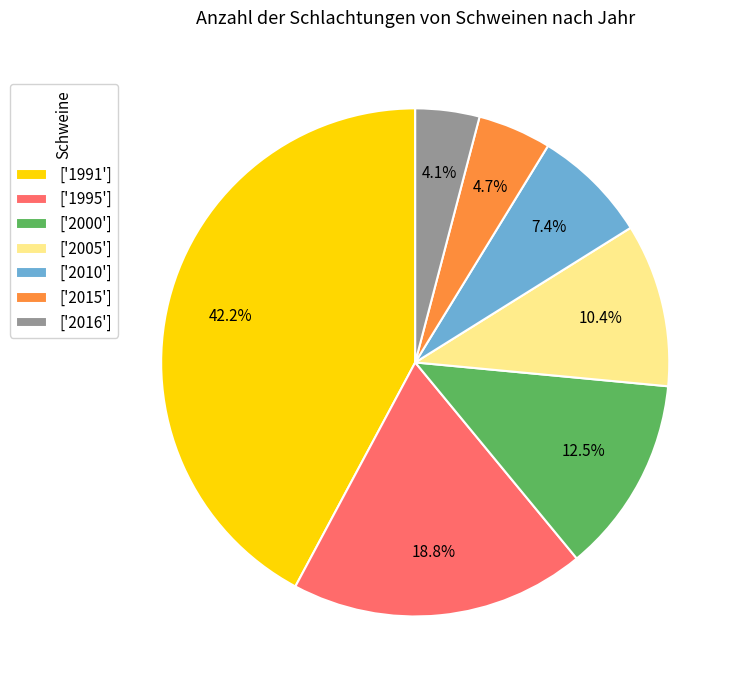

Between ['2000'] and ['1995'], which is larger?

['1995']